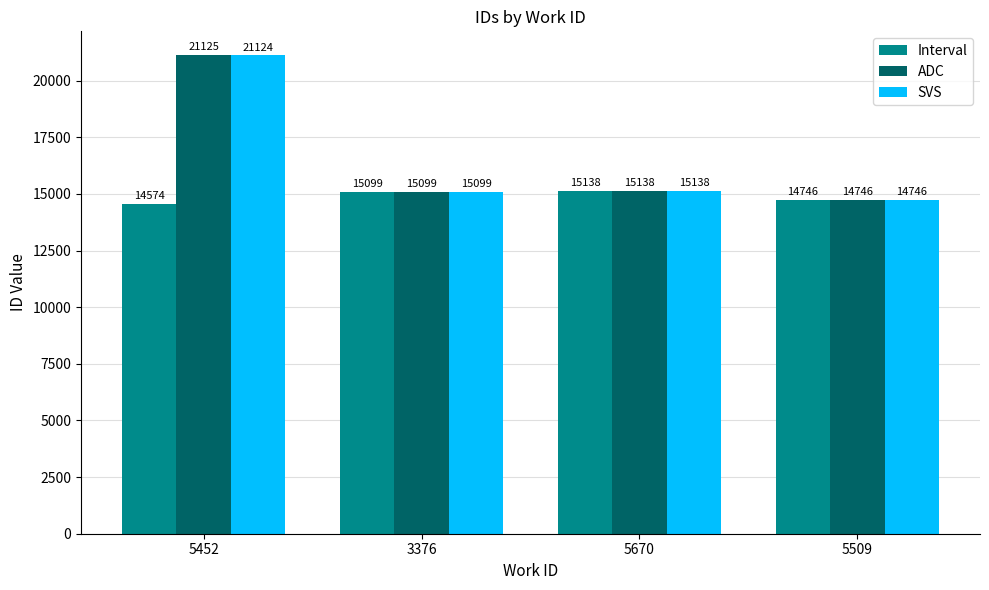

What are all the series names shown in the legend?

Interval, ADC, SVS